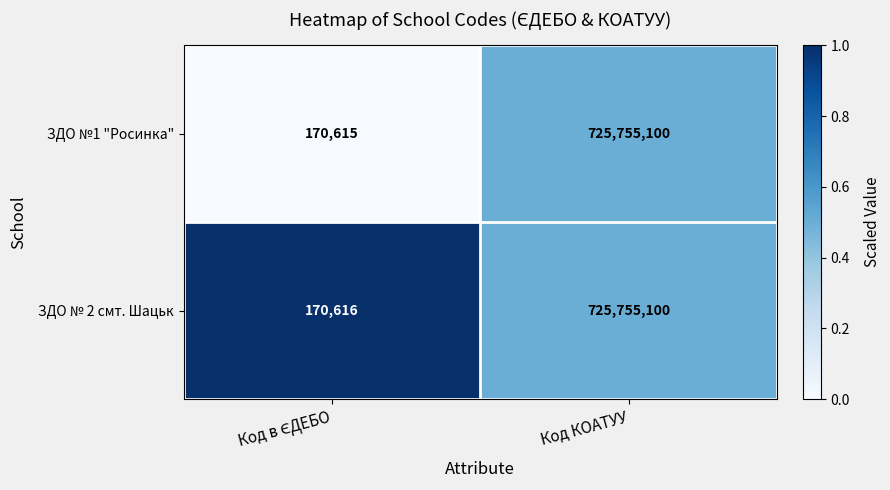

Reading left to right, transcribe all the data shown in this chart.

ЗДО №1 "Росинка": 170615	725755100
ЗДО № 2 смт. Шацьк: 170616	725755100